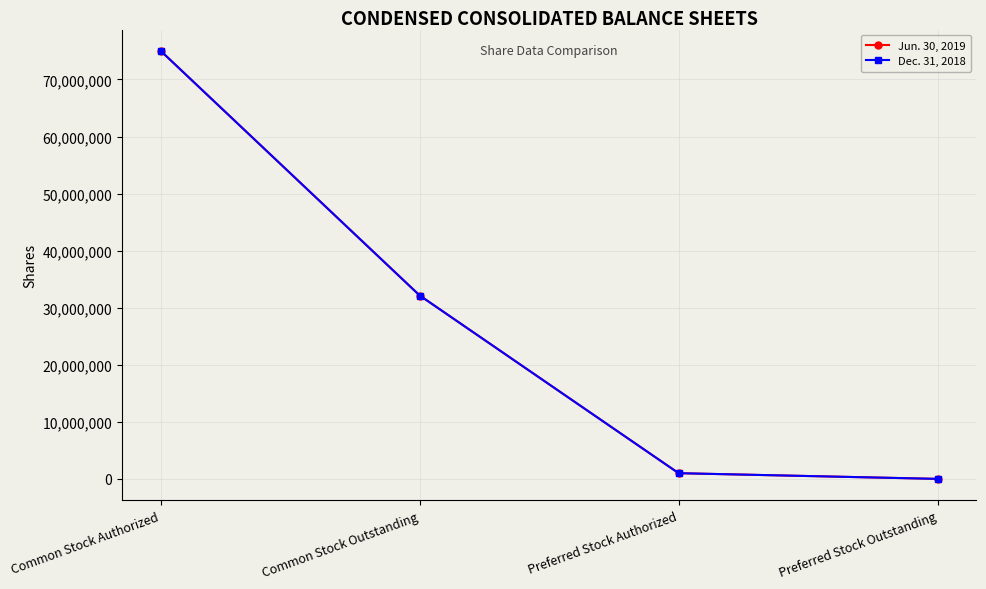

At which label does Jun. 30, 2019 reach its peak?

Common Stock Authorized